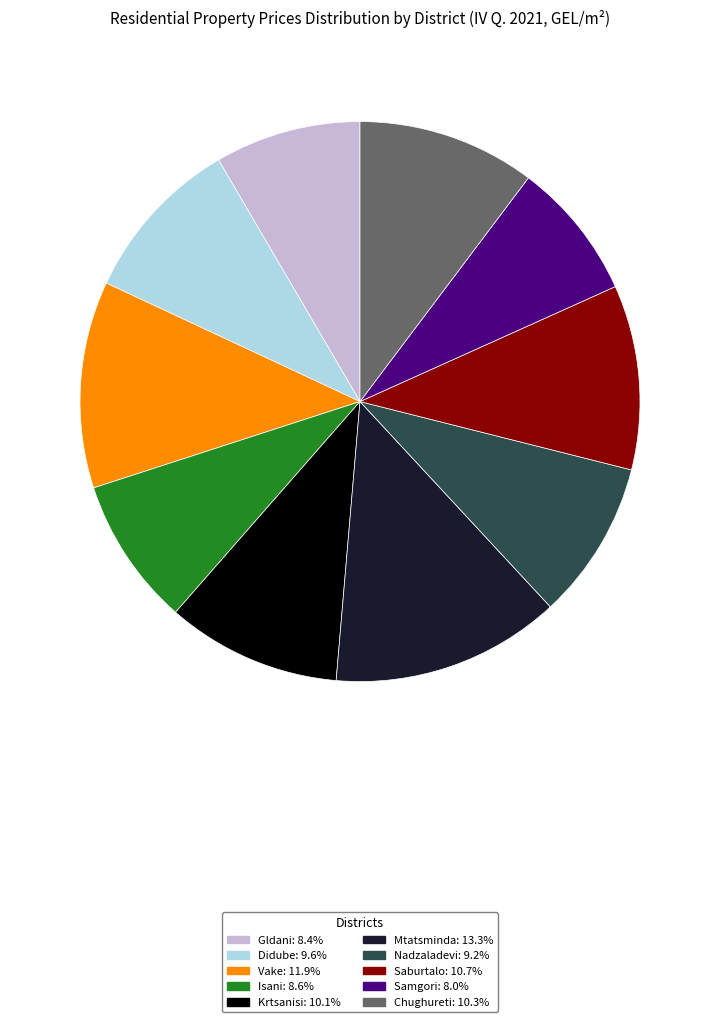

How many slices are in this pie chart?

10